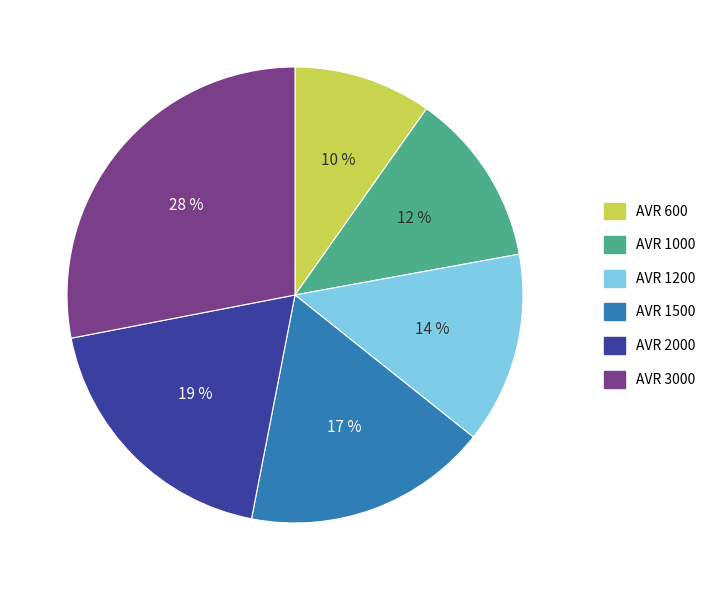

Do AVR 1000 and AVR 2000 together represent more than half of the pie?

No